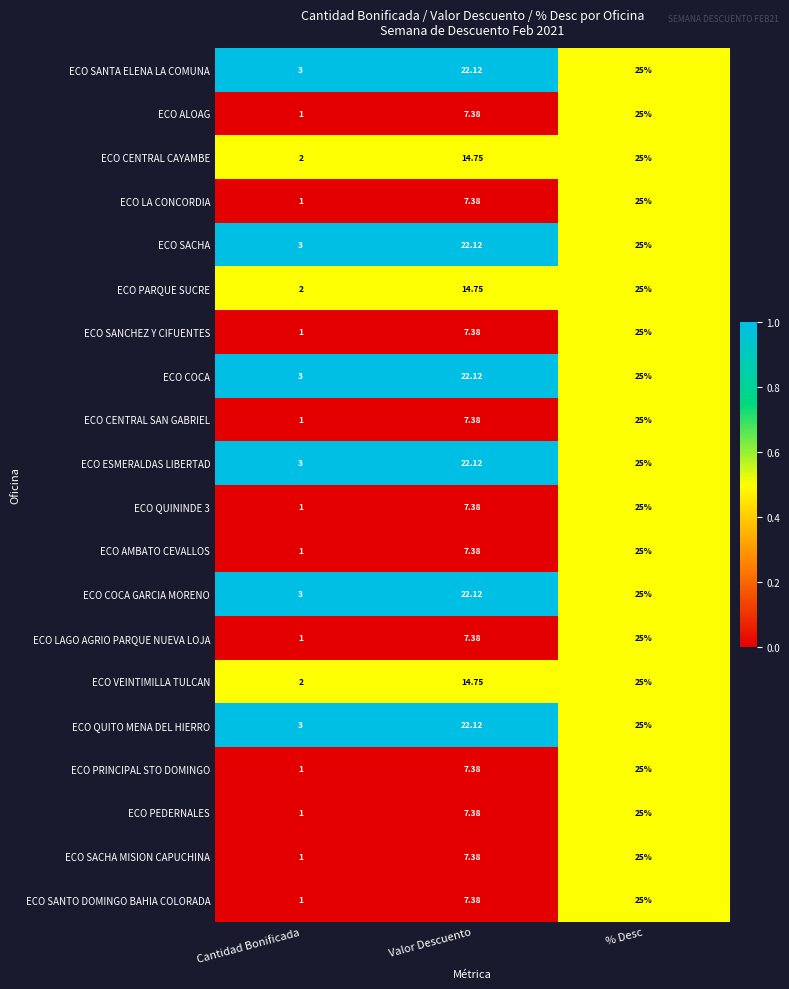

Is the value of ECO SANTA ELENA LA COMUNA at Cantidad Bonificada greater than the value of ECO SACHA at Valor Descuento?

No